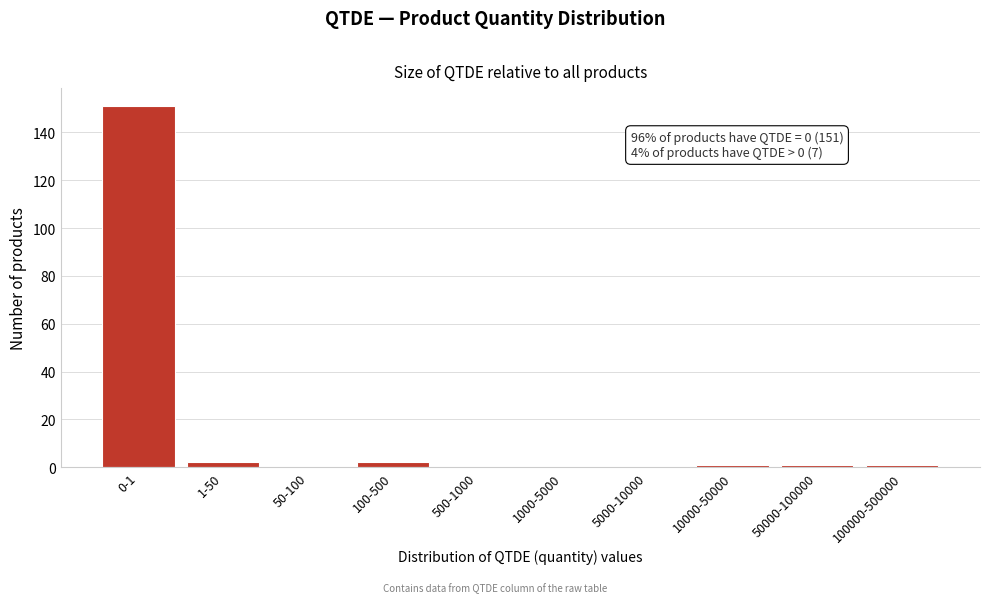

Reading left to right, extract all data points from this chart.

0-1=151	1-50=2	50-100=0	100-500=2	500-1000=0	1000-5000=0	5000-10000=0	10000-50000=1	50000-100000=1	100000-500000=1